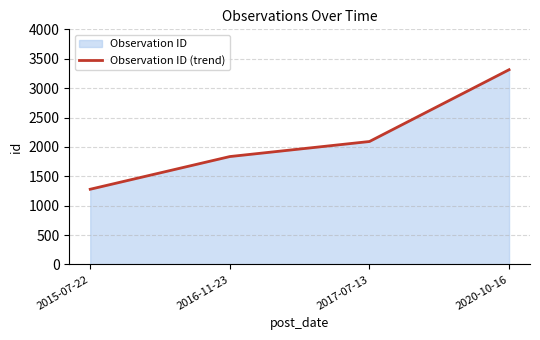

What position from the right is 2015-07-22?

4